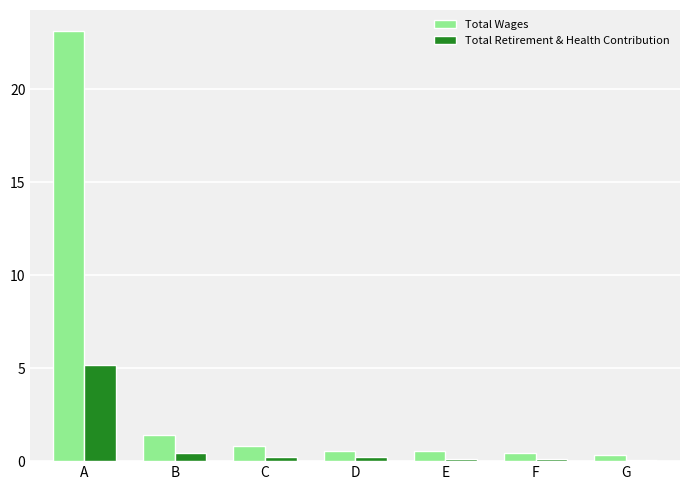

Does the chart contain stacked bars?

No